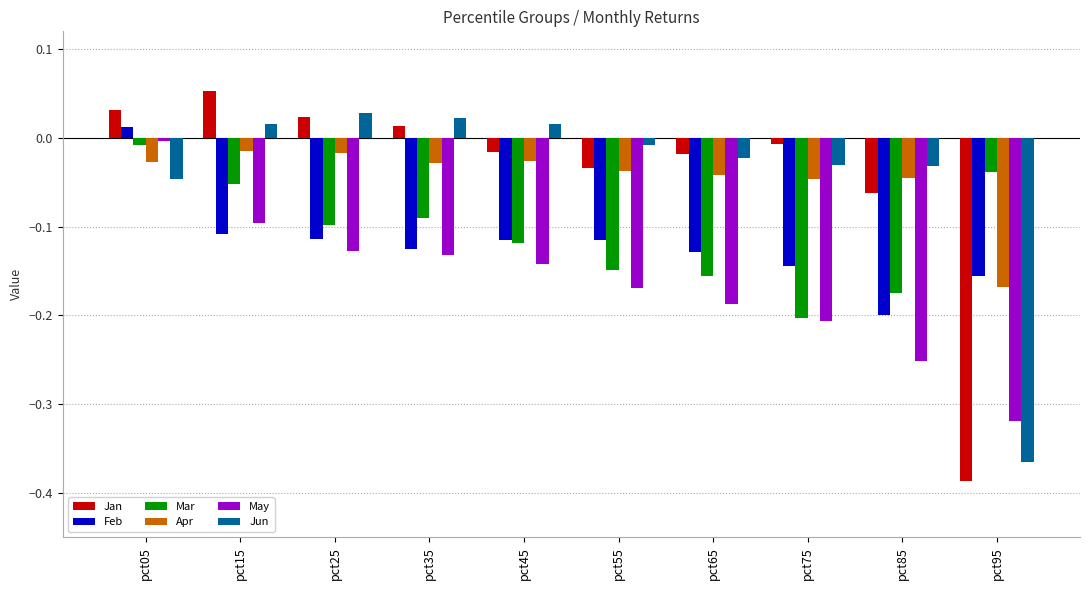

Which series changed the most between pct05 and pct45?

May